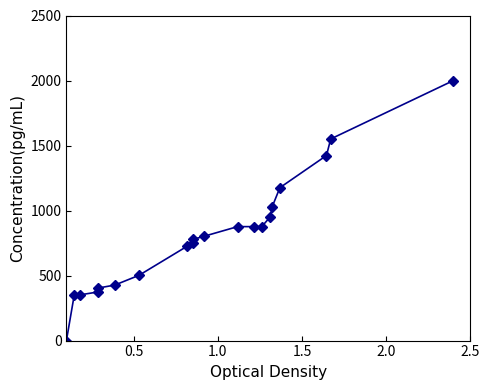

What is the difference between the maximum and minimum values?

2000.0